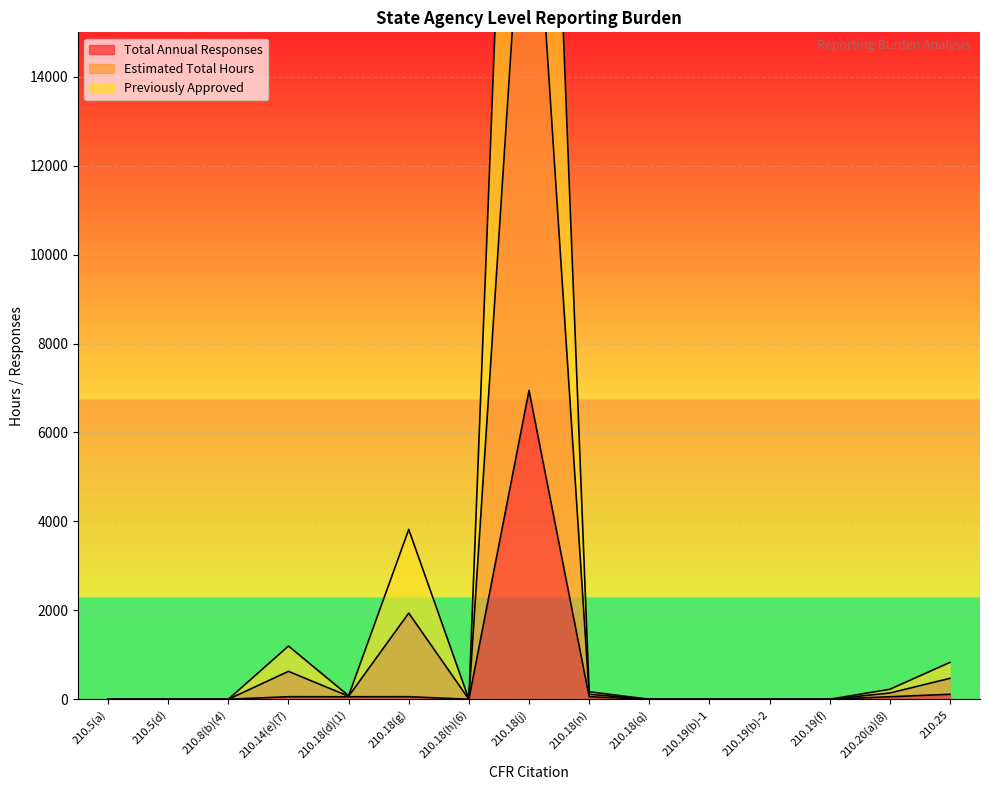

Reading right to left, transcribe all the data shown in this chart.

Total Annual Responses: 112.0	56.0	0.0	0.0	0.0	0.0	56.0	6944.0	0.0	57.0	56.0	57.0	0.0	0.0	0.0
Estimated Total Hours: 828.8	224.0	0.0	0.0	0.0	0.0	168.0	34720.0	0.0	3819.0	78.4	1197.0	0.0	0.0	0.0
Previously Approved: 470.4	140.0	0.0	0.0	0.0	0.0	112.0	20832.0	0.0	1938.0	67.2	627.0	0.0	0.0	0.0